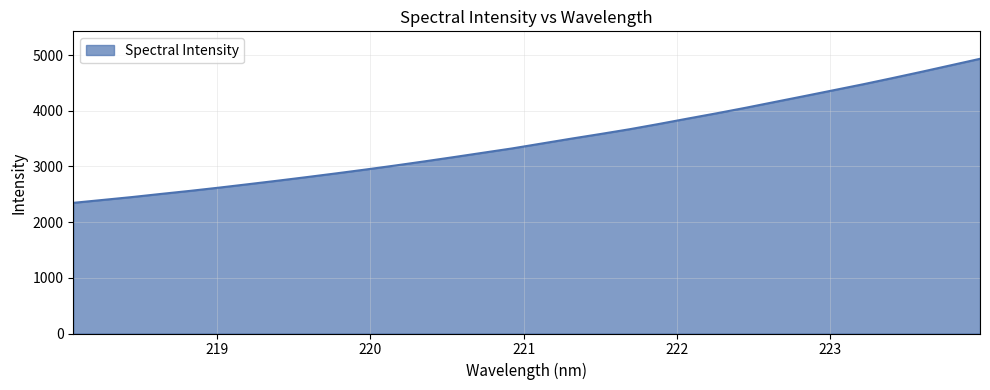

What is the smallest value displayed?

2346.1